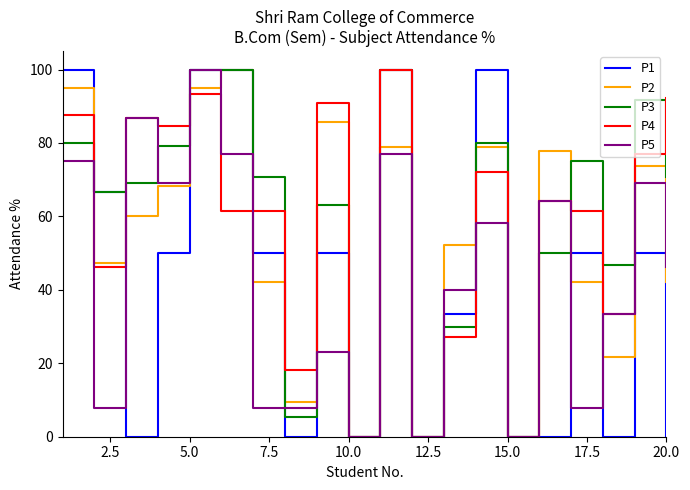

What is the maximum value for P5?

100.0